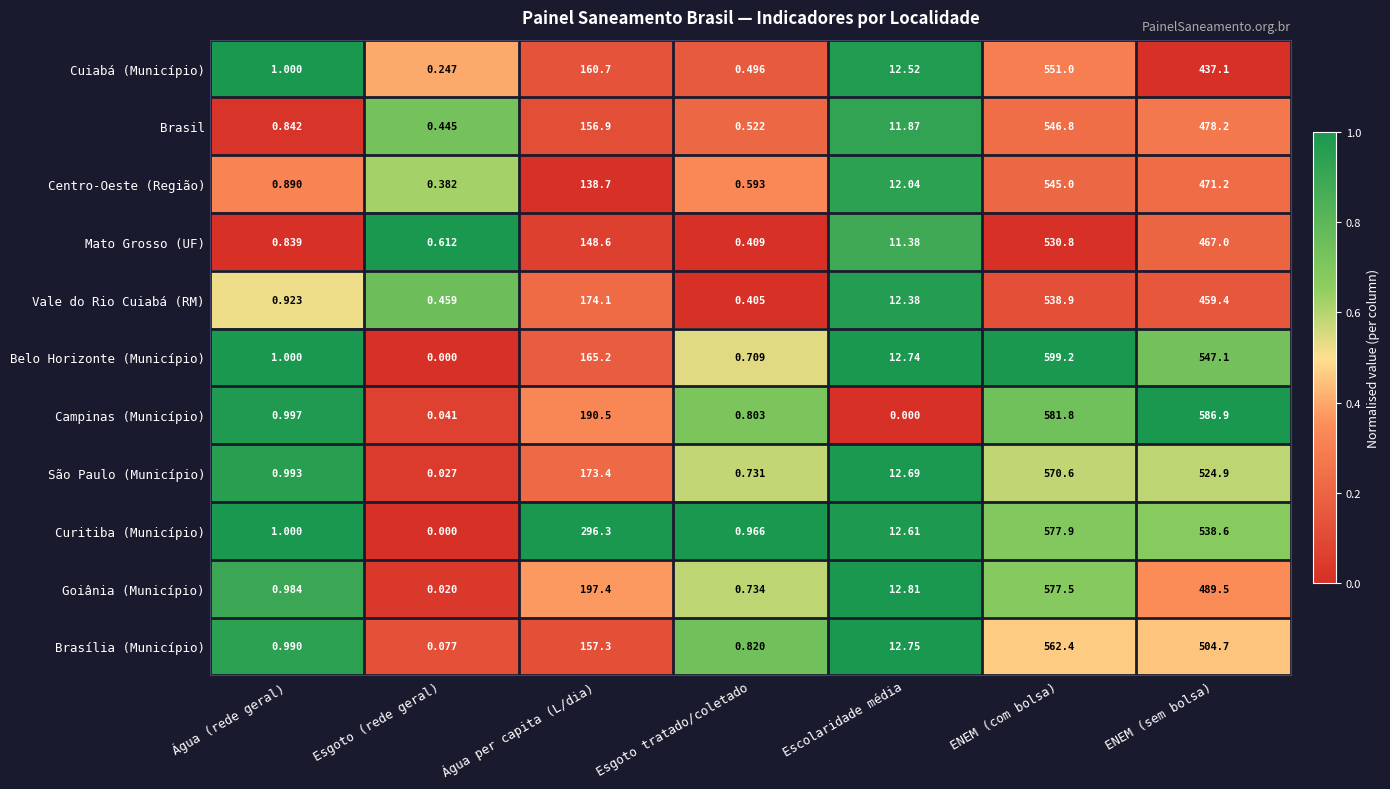

How many data points does each series have?

7